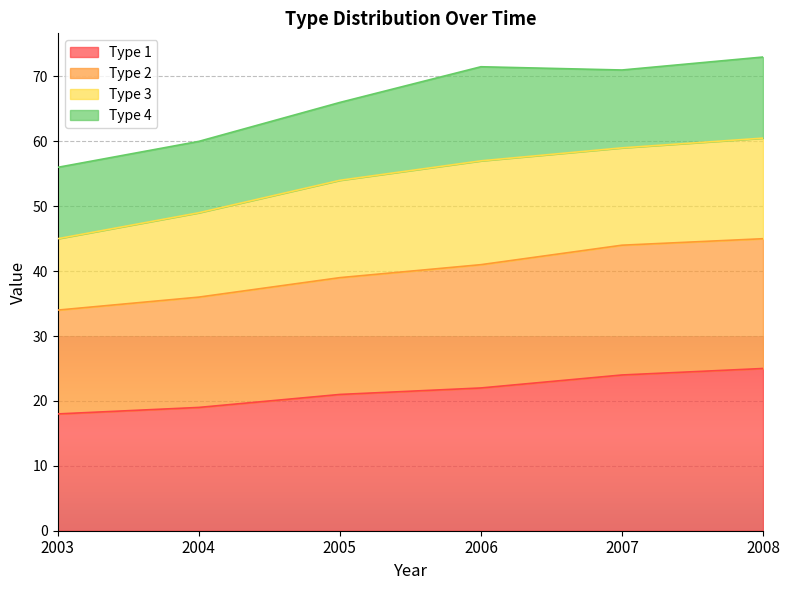

What is the total value across all series at 2007?

71.0